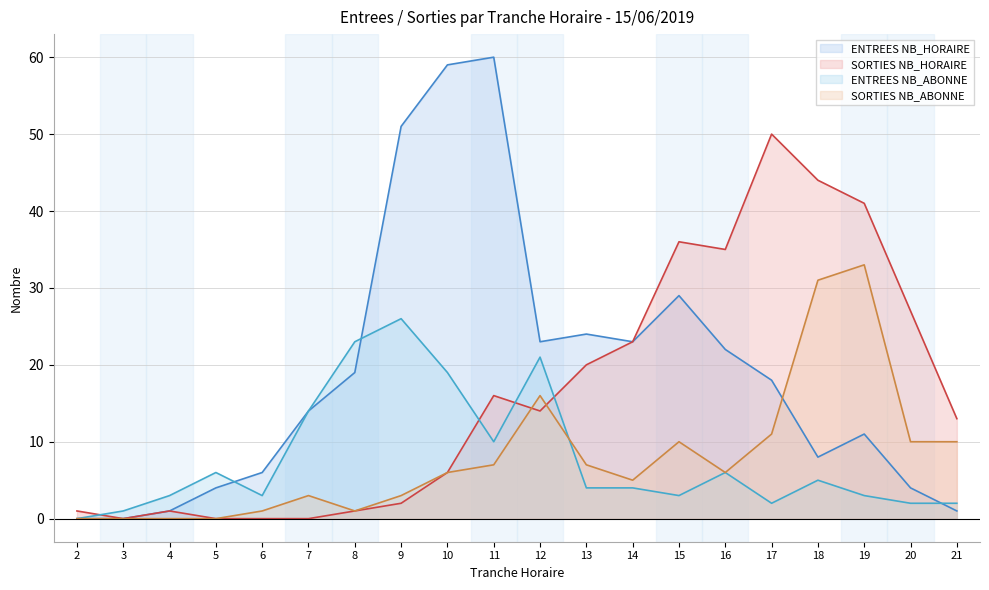

At 18, list the series in order from smallest to largest.

ENTREES NB_ABONNE, ENTREES NB_HORAIRE, SORTIES NB_ABONNE, SORTIES NB_HORAIRE